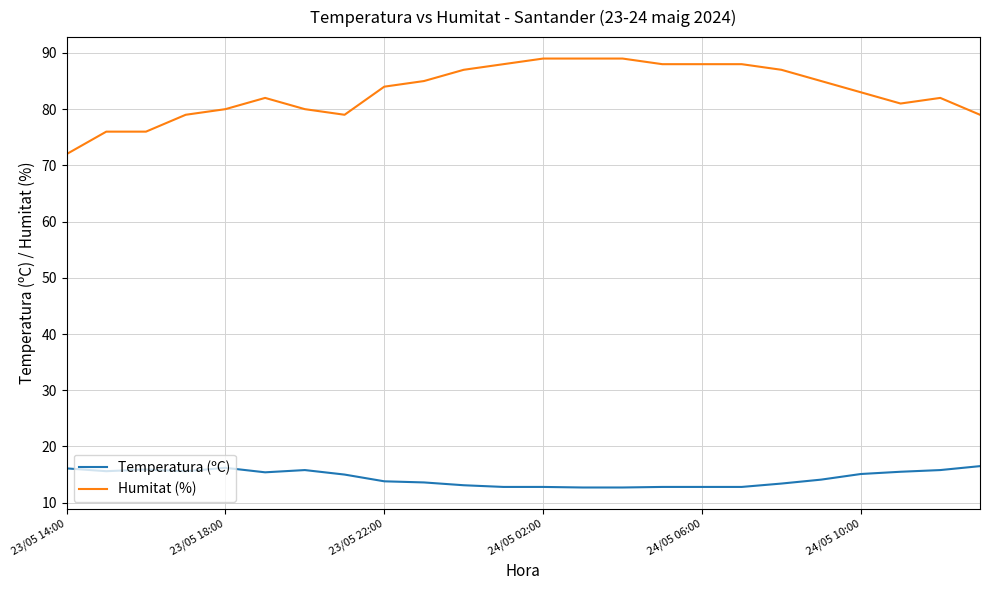

Which series has the widest spread of values?

Humitat (%)